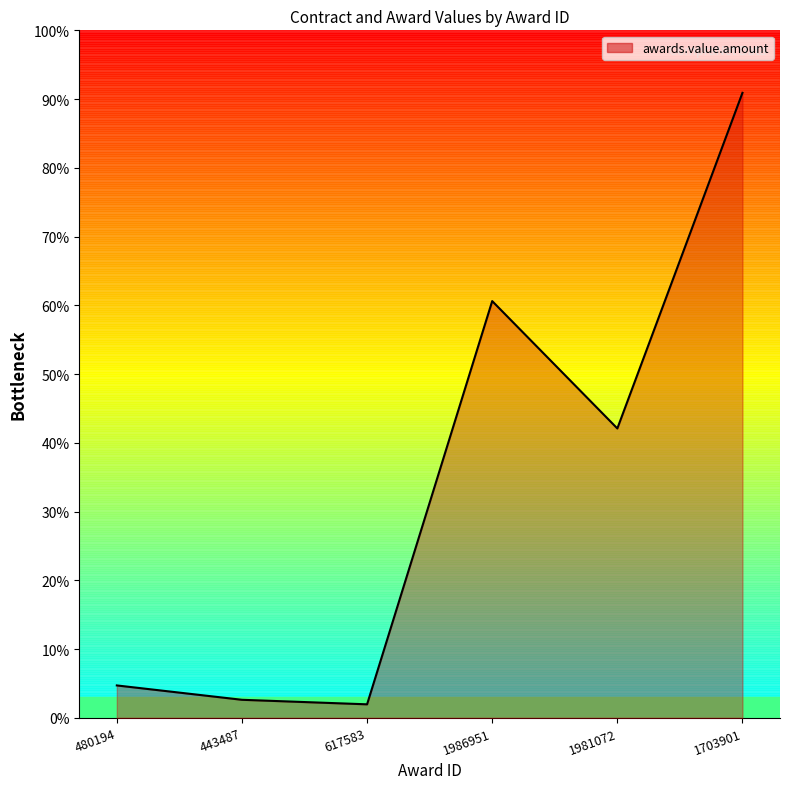

Reading left to right, what are all the values shown in this chart?

480194=0.0	443487=0.0	617583=0.0	1986951=0.6	1981072=0.4	1703901=0.9